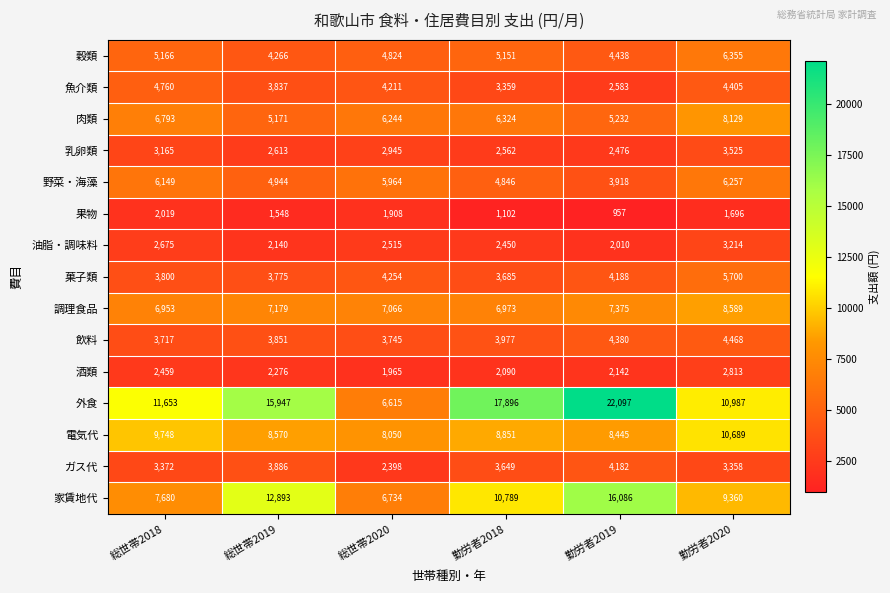

True or false: 酒類 has a value of 2813 at 勤労者2020.

True